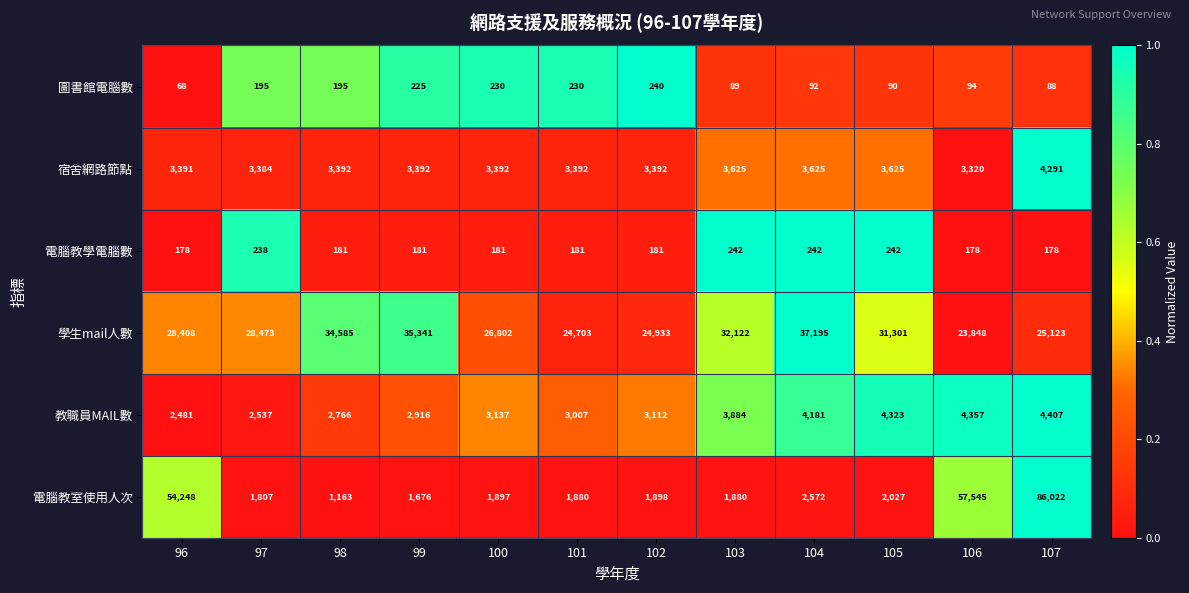

The value of 電腦教學電腦數 at 99 is 181. True or false?

True